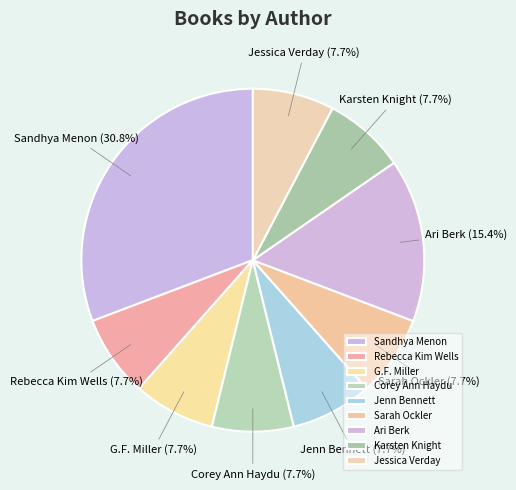

What is the ratio of the value at Karsten Knight to the value at Jessica Verday?

1.0